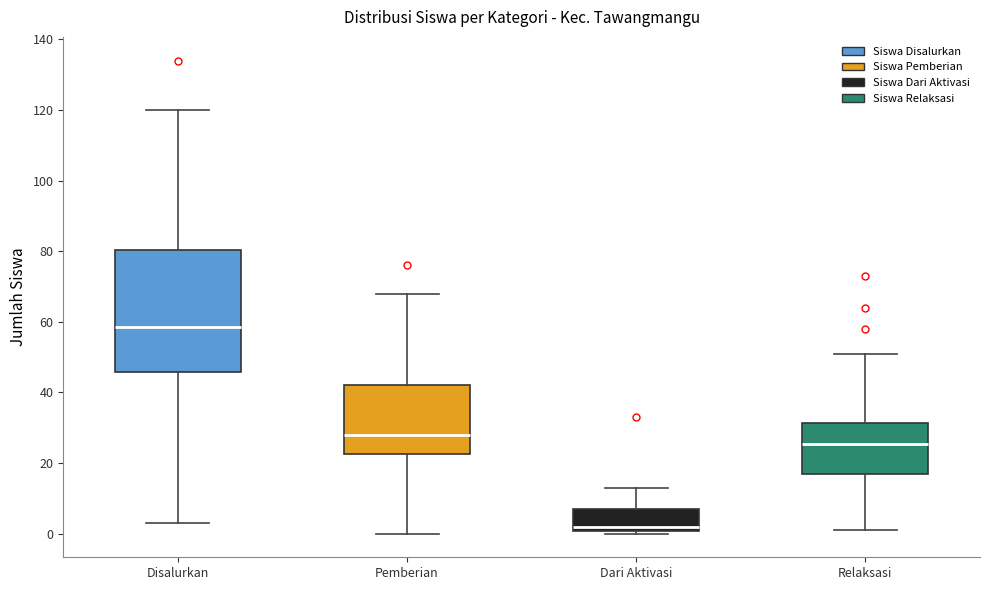

Comparing the boxes themselves (not the whiskers), which one is the tallest?

Disalurkan